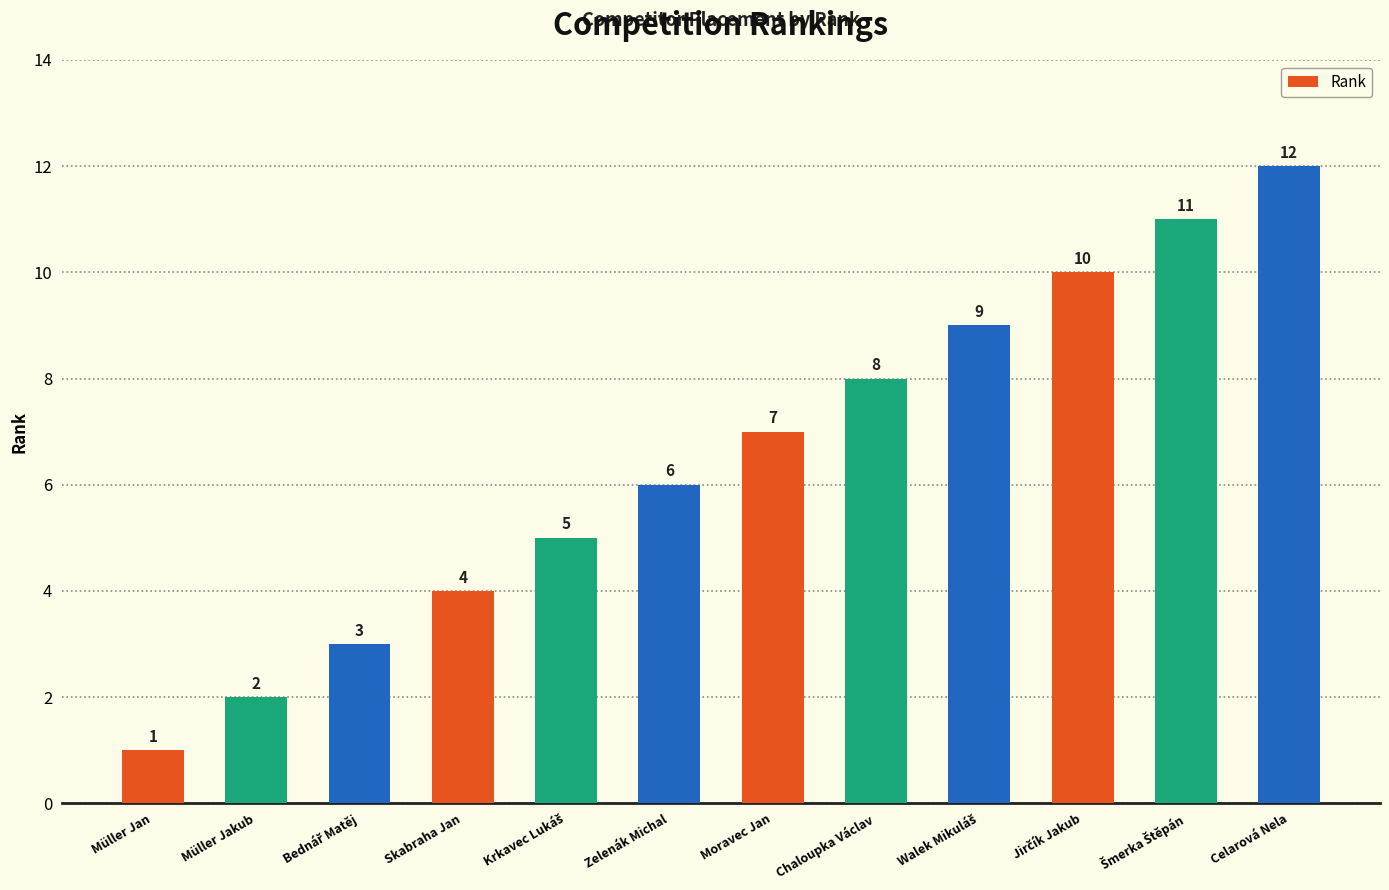

What is the greatest value displayed?

12